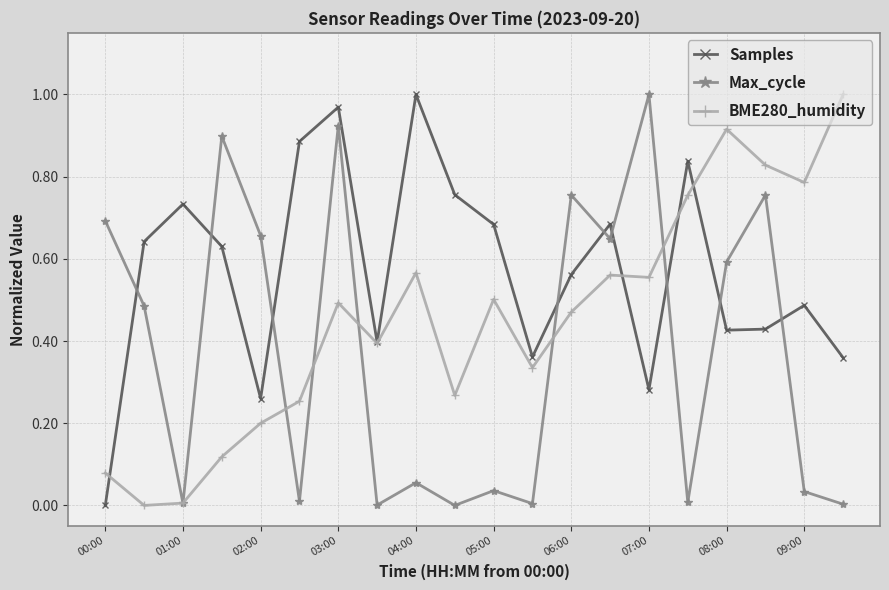

Which series has the largest total across all categories?

Samples